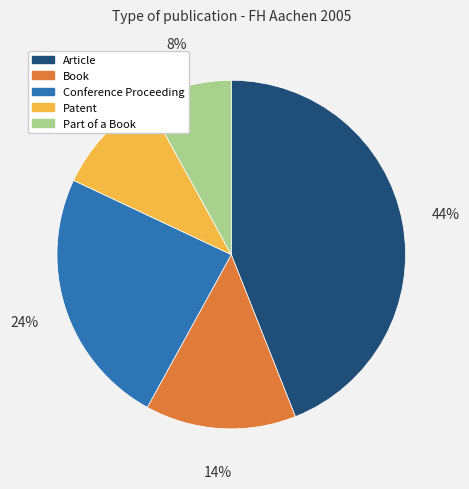

Do Article and Book together represent more than half of the pie?

Yes